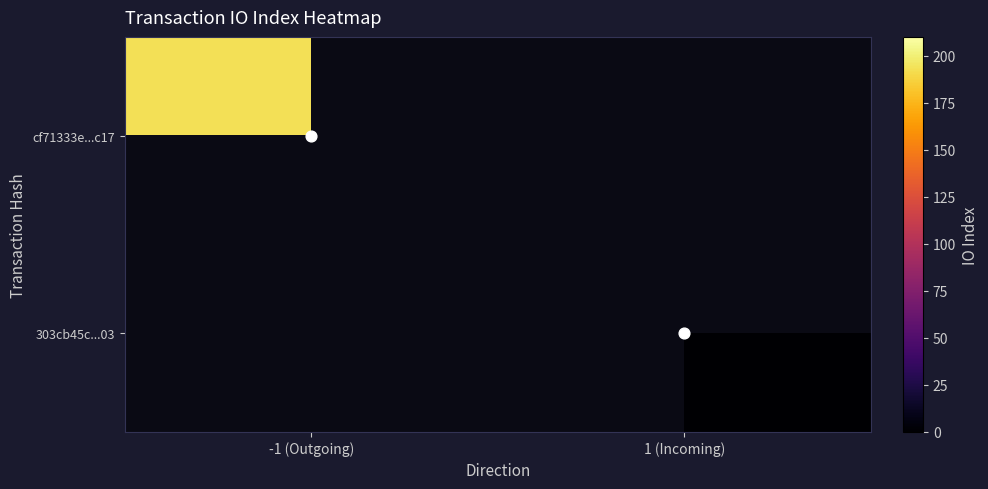

List the series in order of their overall mean, highest first.

cf71333e...c17, 303cb45c...03